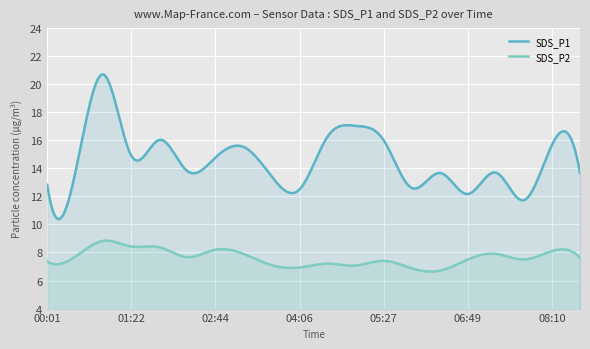

True or false: SDS_P1 and SDS_P2 intersect in this chart.

False